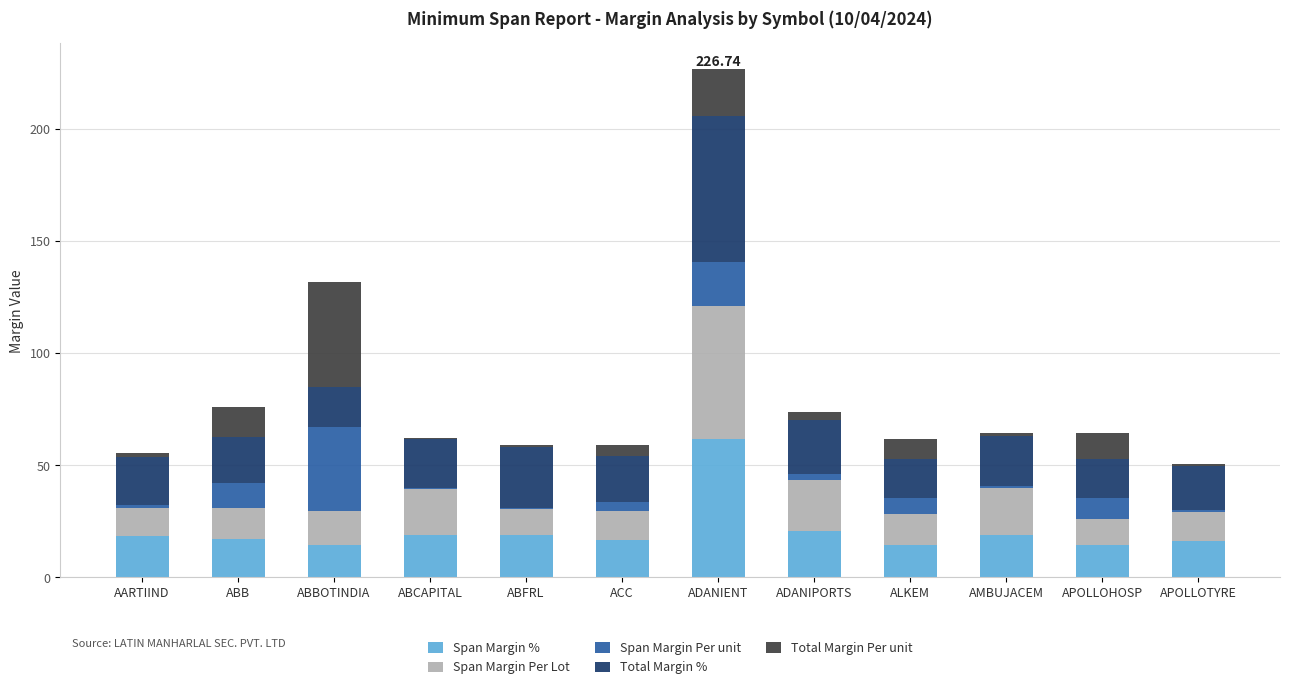

At which category is the sum across all series the highest?

ADANIENT